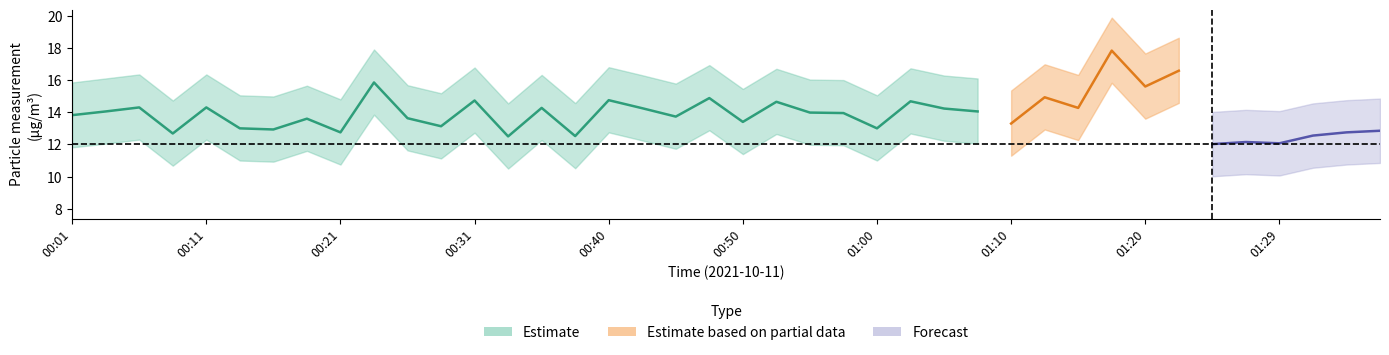

True or false: SDS_P1 and SDS_P2_lower intersect in this chart.

False